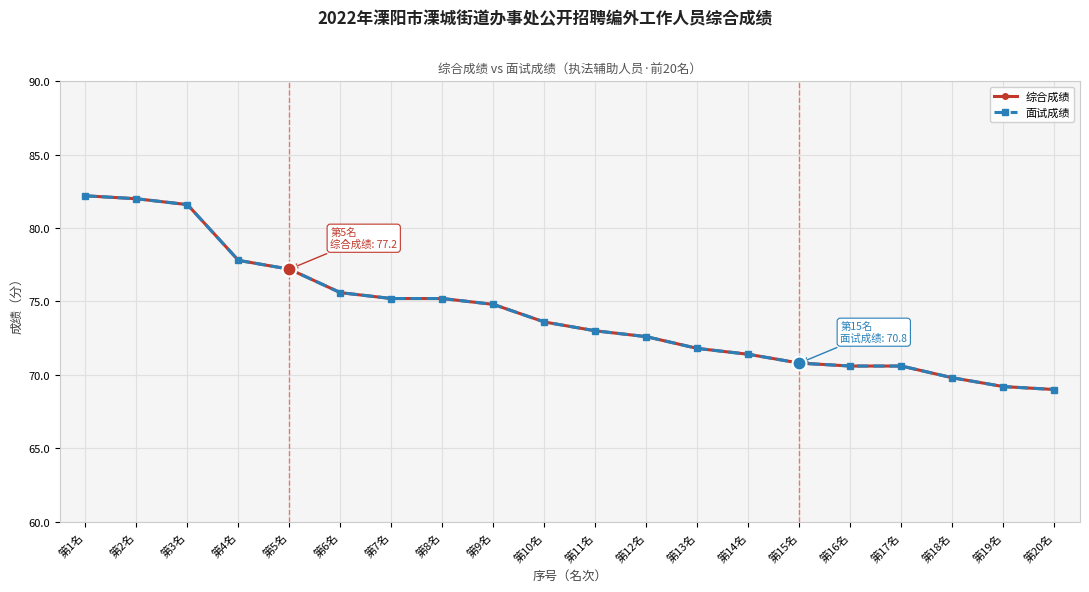

Which series has the widest spread of values?

综合成绩